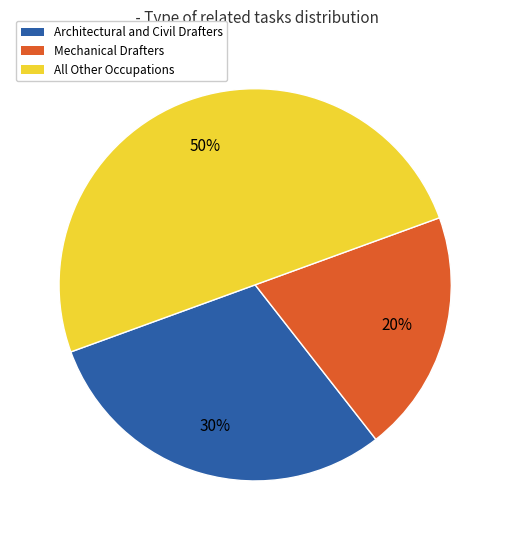

Approximately how many times larger is the value at Mechanical Drafters compared to All Other Occupations?

0.4